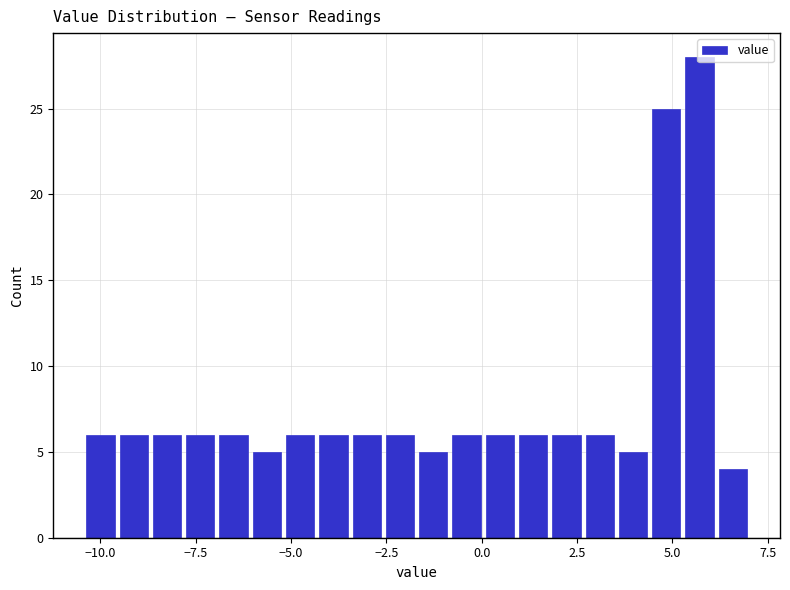

Around what value on the x-axis is the tallest bar? Give the approximate position of its centre, as read against the axis.

5.5